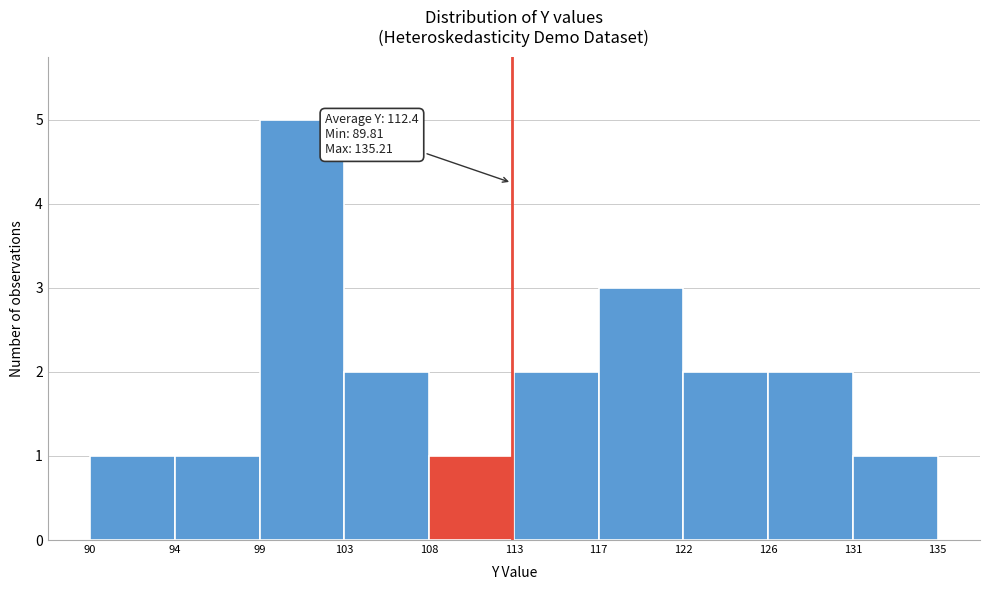

Over which range of the x-axis is the bar tallest?

99 to 103